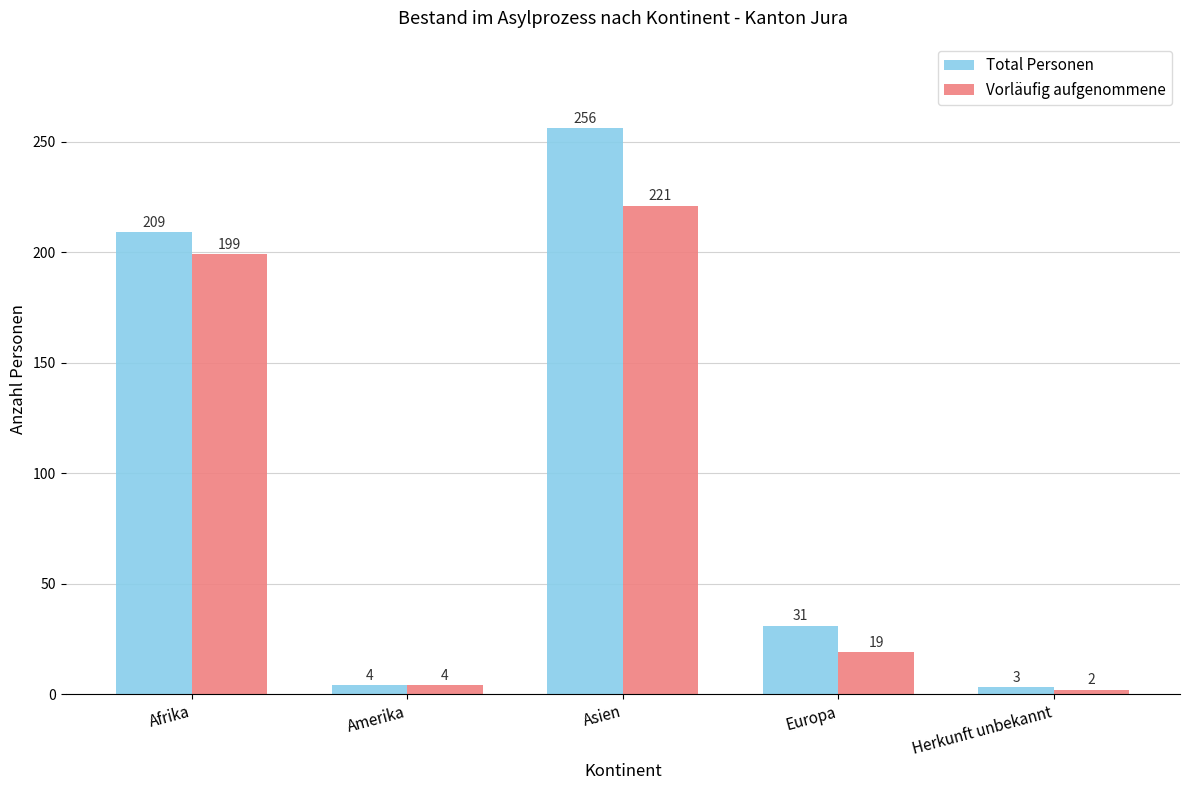

What is the difference between the maximum and minimum values in the Total Personen series?

253